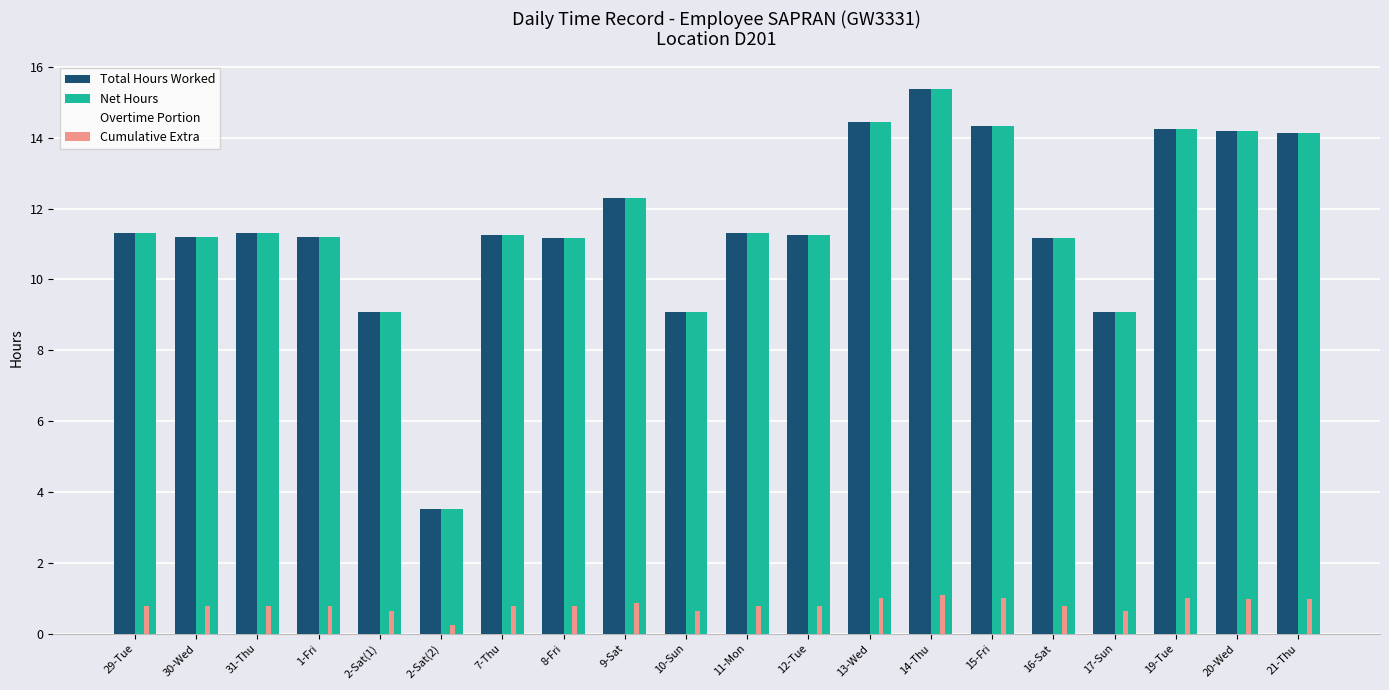

Read the Total Hours Worked value at 8-Fri.

11.2